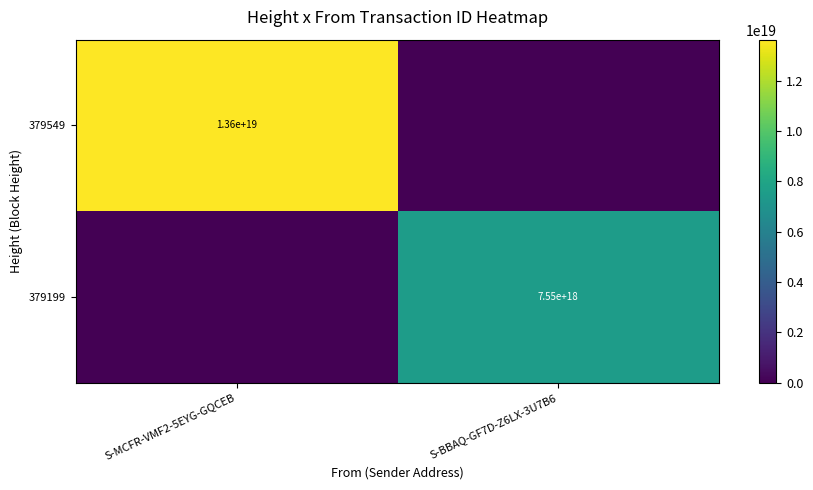

The 379549 series shows 13600000000000000000 at S-MCFR-VMF2-5EYG-GQCEB. True or false?

True